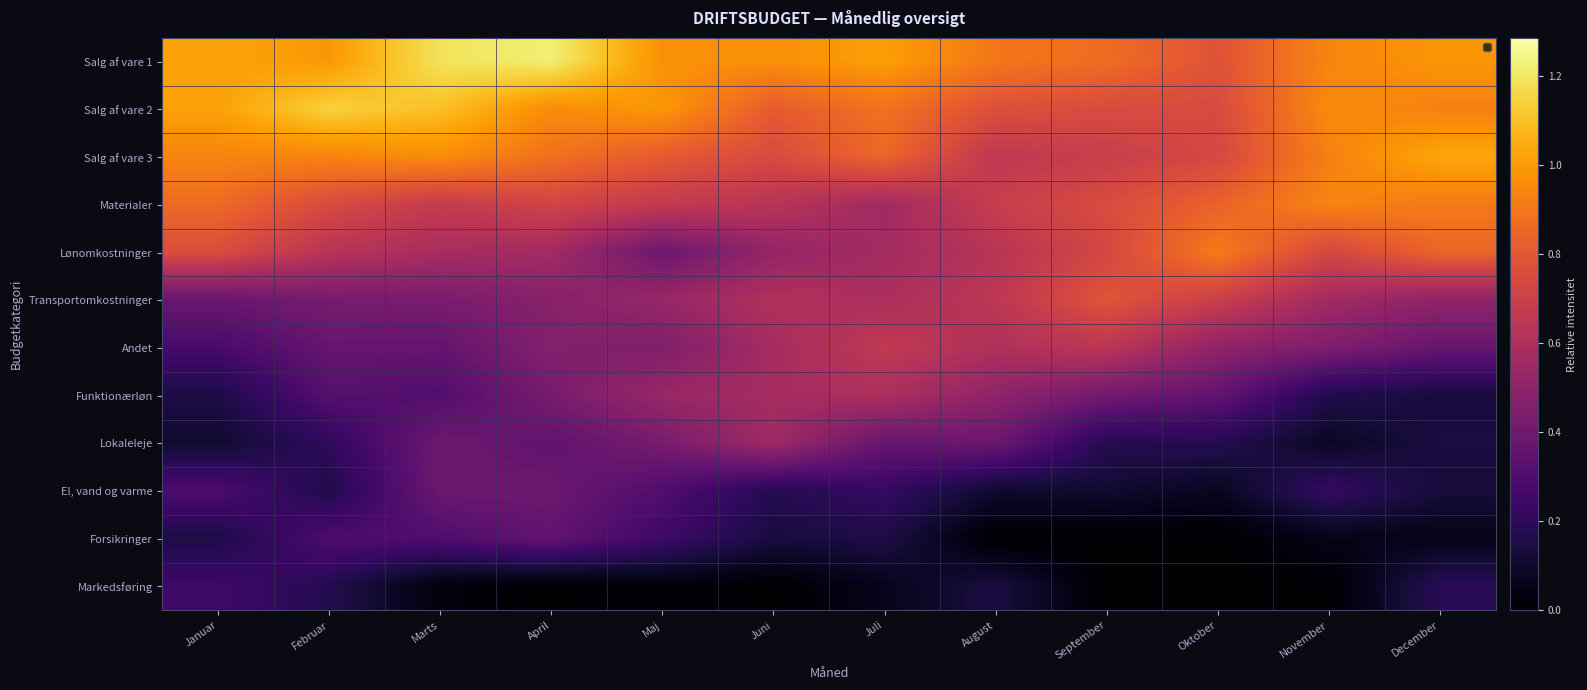

How many data points does each series have?

12